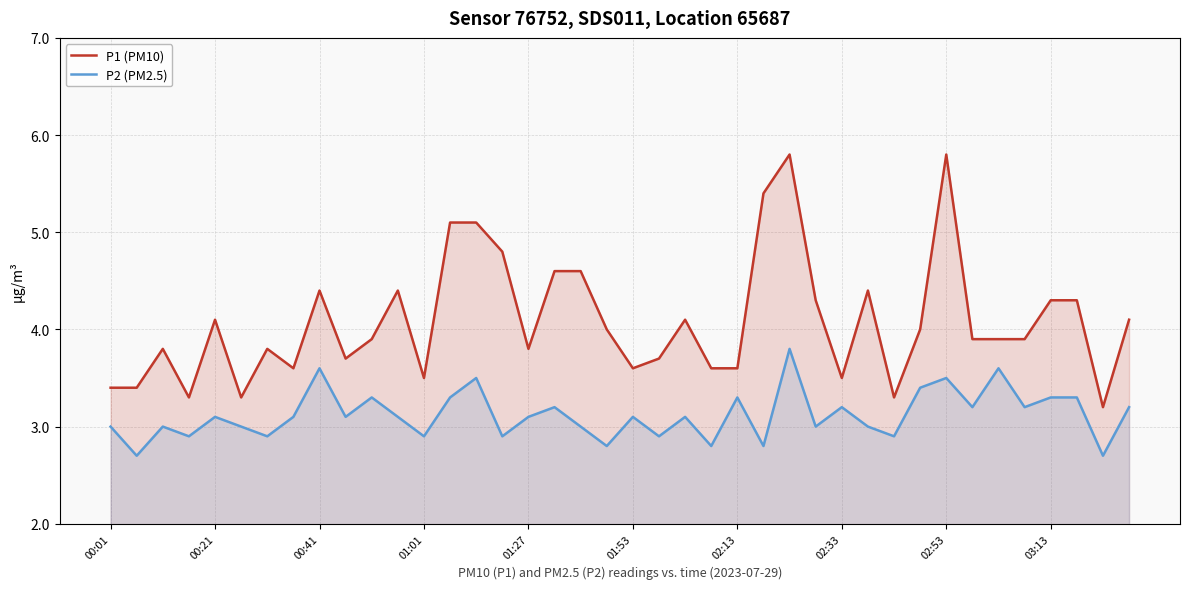

What are all the series names shown in the legend?

P1 (PM10), P2 (PM2.5)